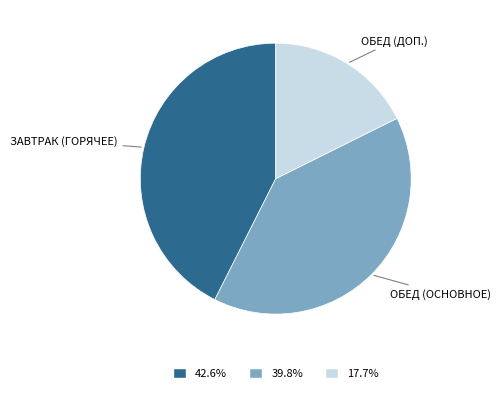

Is there a majority slice in this chart?

No